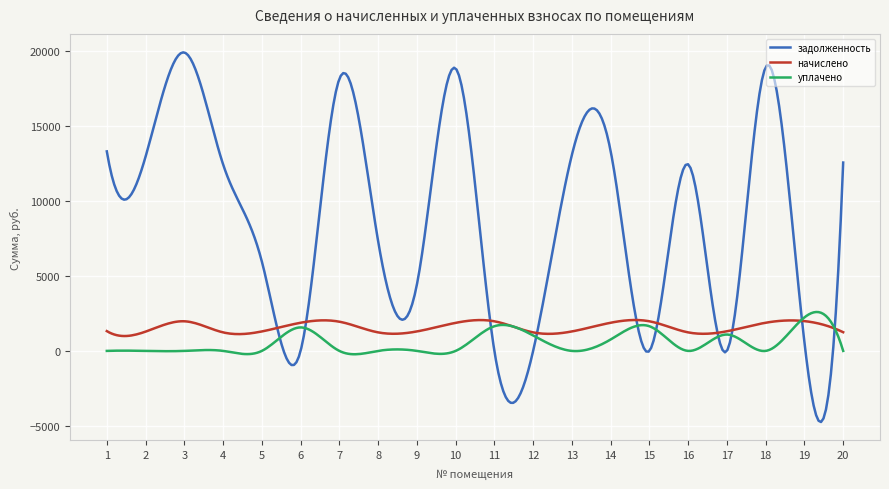

What is the maximum value shown in the chart?

19927.0